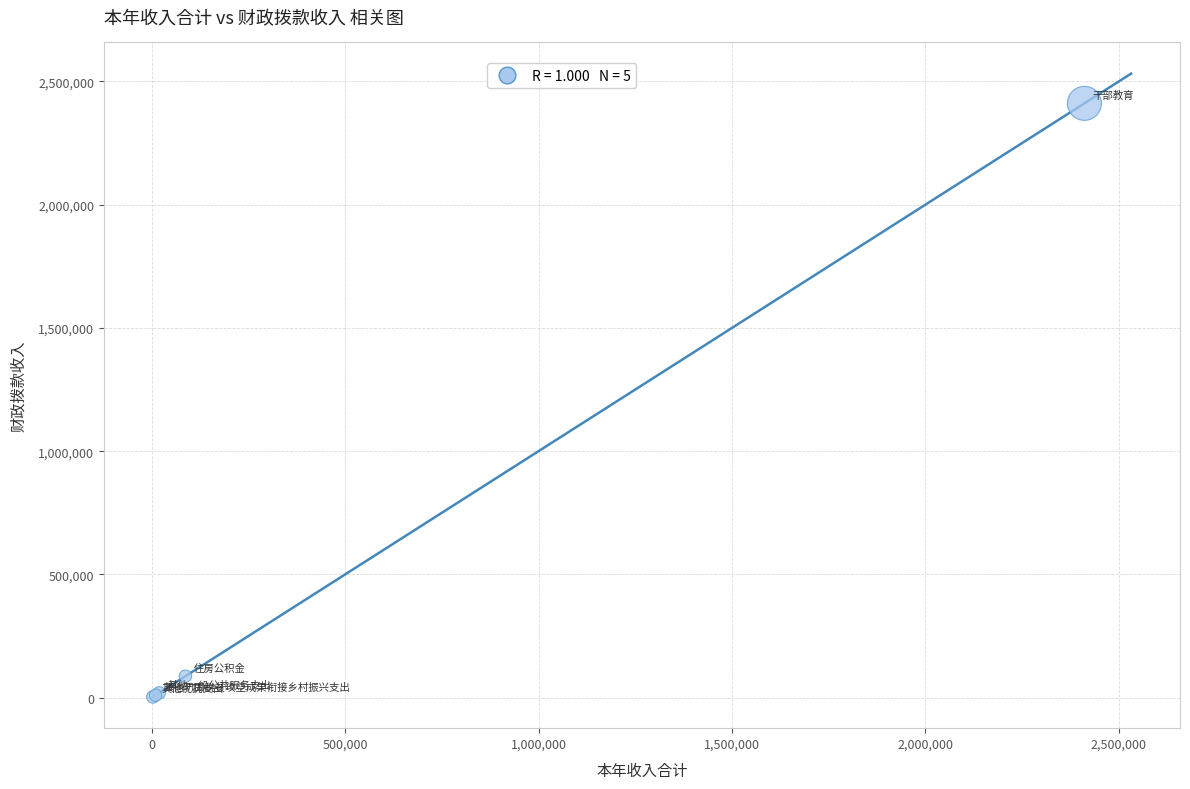

What Y value in the scatter plot is closest to 1207126?

87018.0